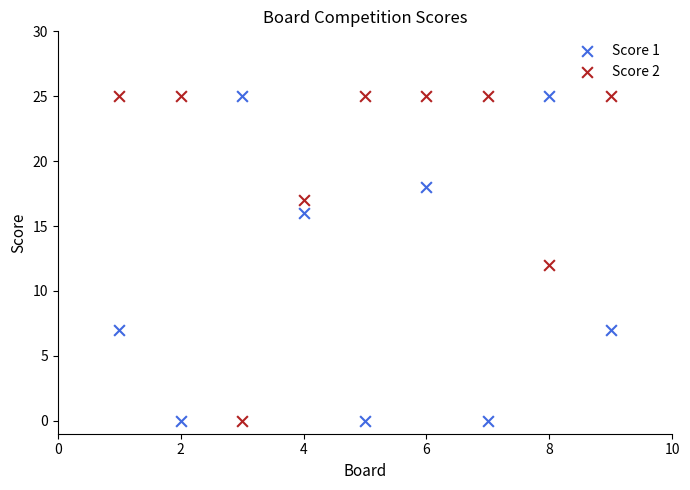

What are all the series names shown in the legend?

Score 1, Score 2